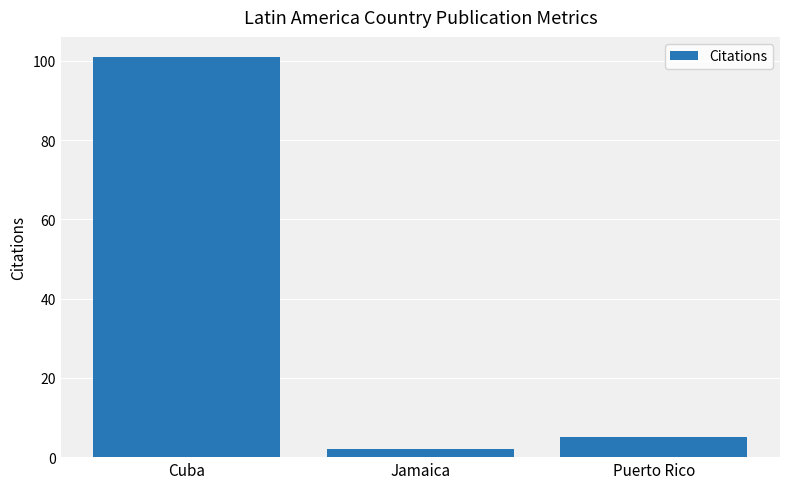

How many series are shown in this chart?

1